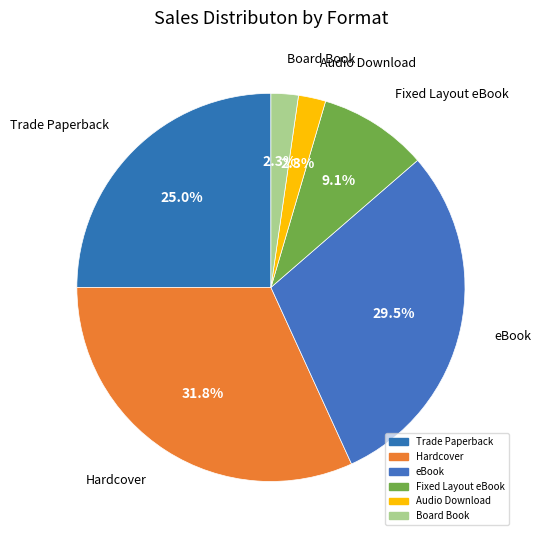

Which category has the smallest portion of the pie?

Audio Download